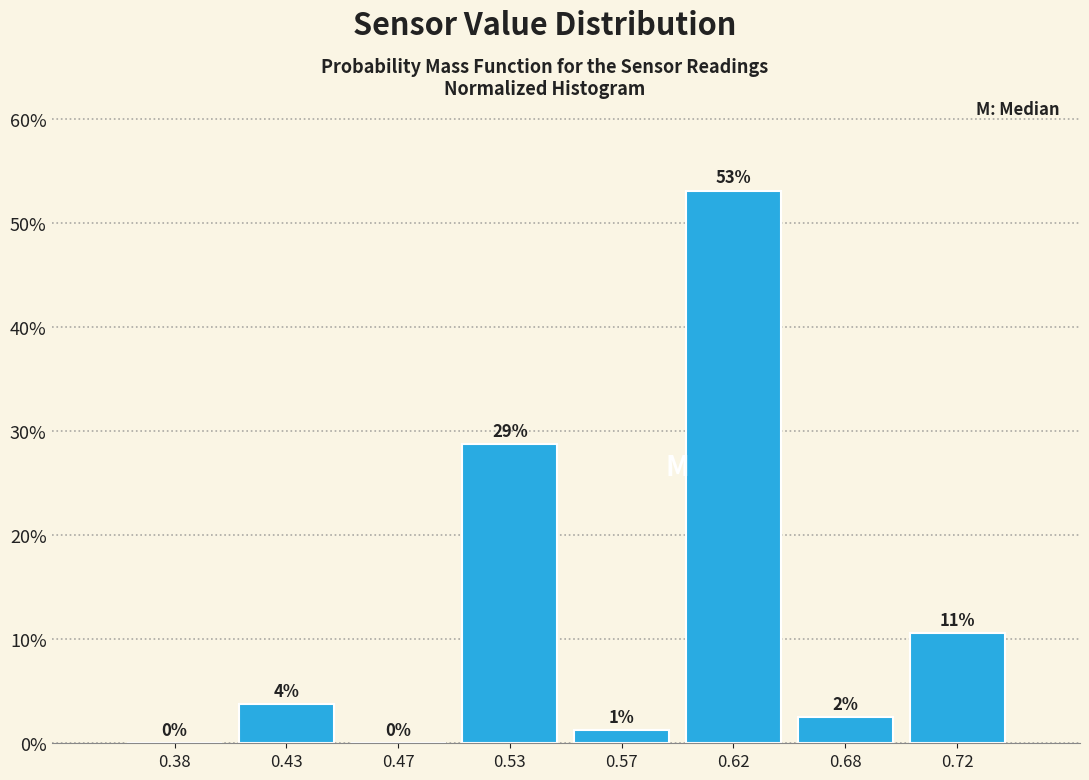

Are the bars horizontal?

No